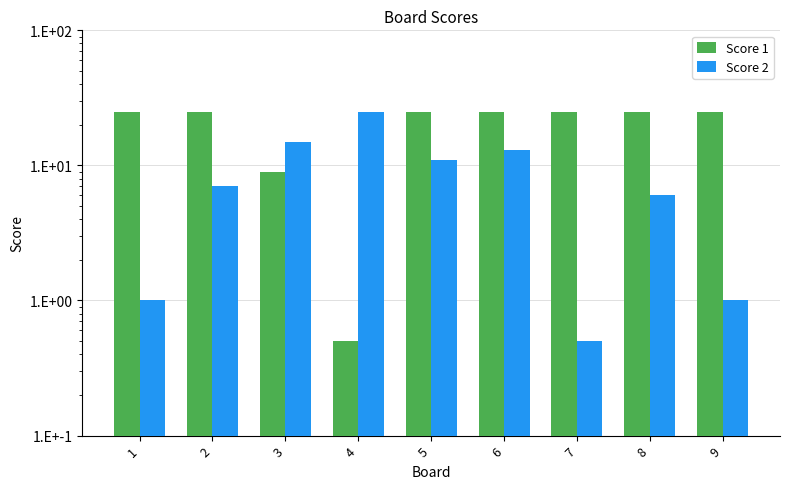

Which series has the largest range (max minus min)?

Score 1